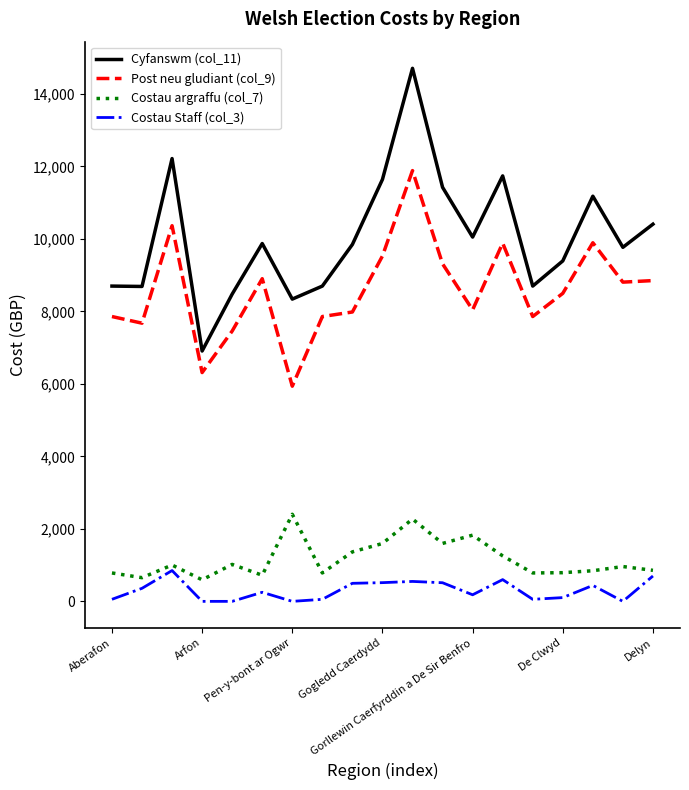

List the series in order of their peak value, highest first.

Cyfanswm (col_11), Post neu gludiant (col_9), Costau argraffu (col_7), Costau Staff (col_3)